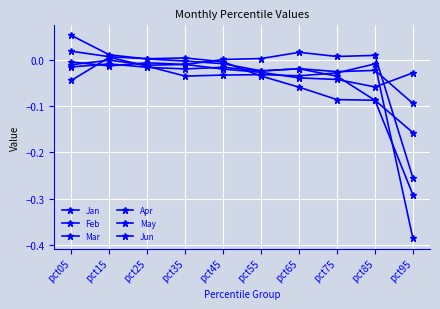

Reading left to right, extract all data points from this chart.

Jan: -0.0	0.0	-0.0	-0.0	-0.0	-0.0	-0.0	-0.0	-0.0	-0.4
Feb: 0.0	0.0	0.0	0.0	-0.0	-0.0	-0.1	-0.1	-0.1	-0.2
Mar: 0.1	0.0	0.0	-0.0	-0.0	-0.0	-0.0	-0.0	-0.1	-0.3
Apr: -0.0	-0.0	-0.0	-0.0	0.0	0.0	0.0	0.0	0.0	-0.3
May: -0.0	-0.0	-0.0	-0.0	-0.0	-0.0	-0.0	-0.0	-0.0	-0.1
Jun: -0.0	-0.0	-0.0	-0.0	-0.0	-0.0	-0.0	-0.0	-0.1	-0.0